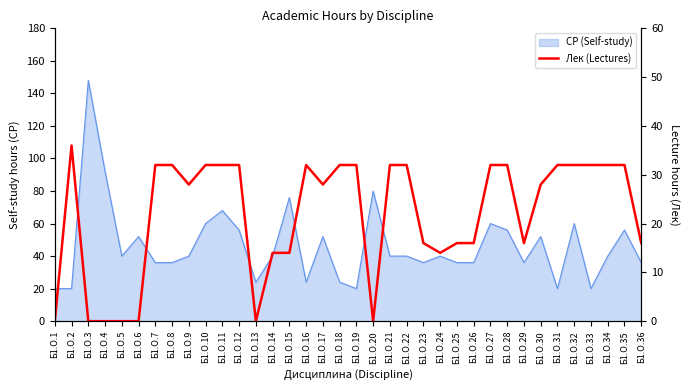

What is the value of the 21st point from the left?

32